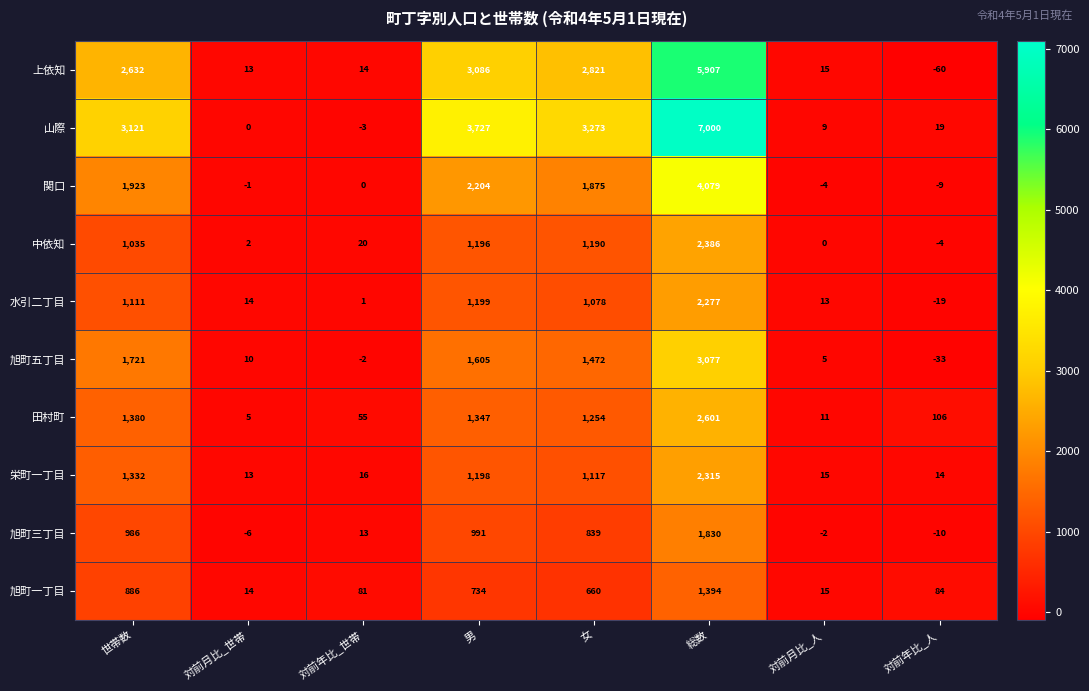

How many series are shown in this chart?

10